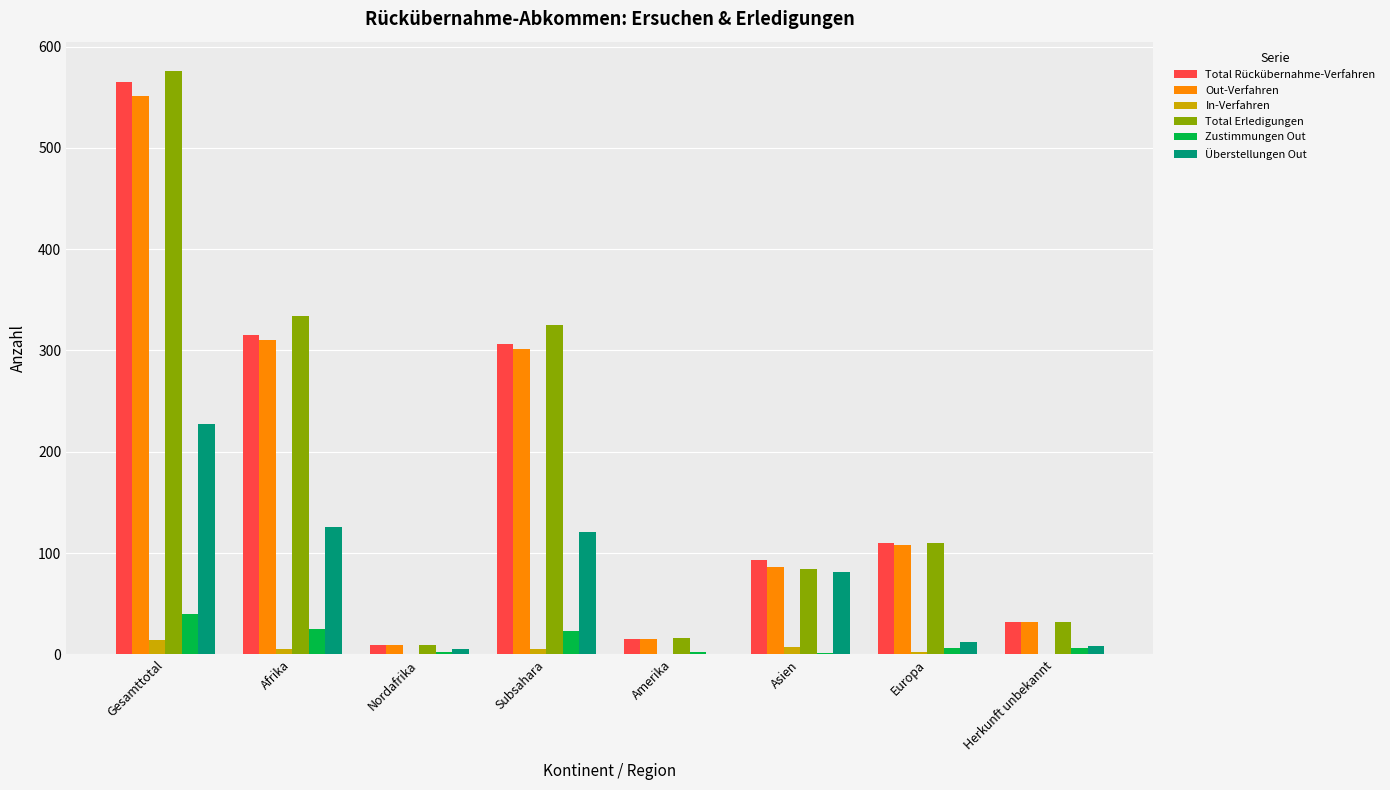

Is the value of In-Verfahren at Gesamttotal greater than the value of Total Rückübernahme-Verfahren at Herkunft unbekannt?

No